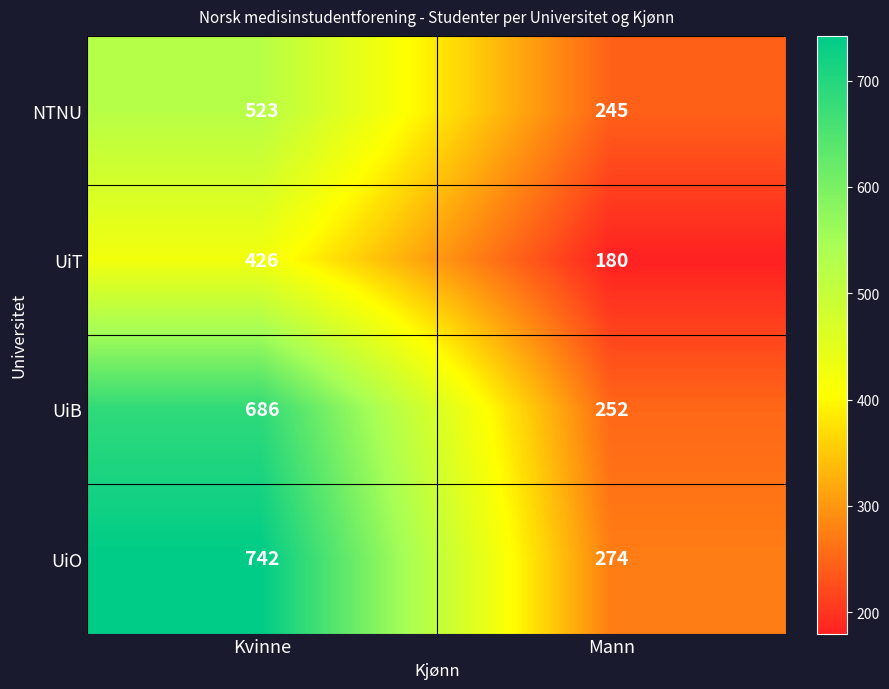

Reading left to right, list all the values displayed in this chart.

NTNU: Kvinne=523	Mann=245
UiT: Kvinne=426	Mann=180
UiB: Kvinne=686	Mann=252
UiO: Kvinne=742	Mann=274